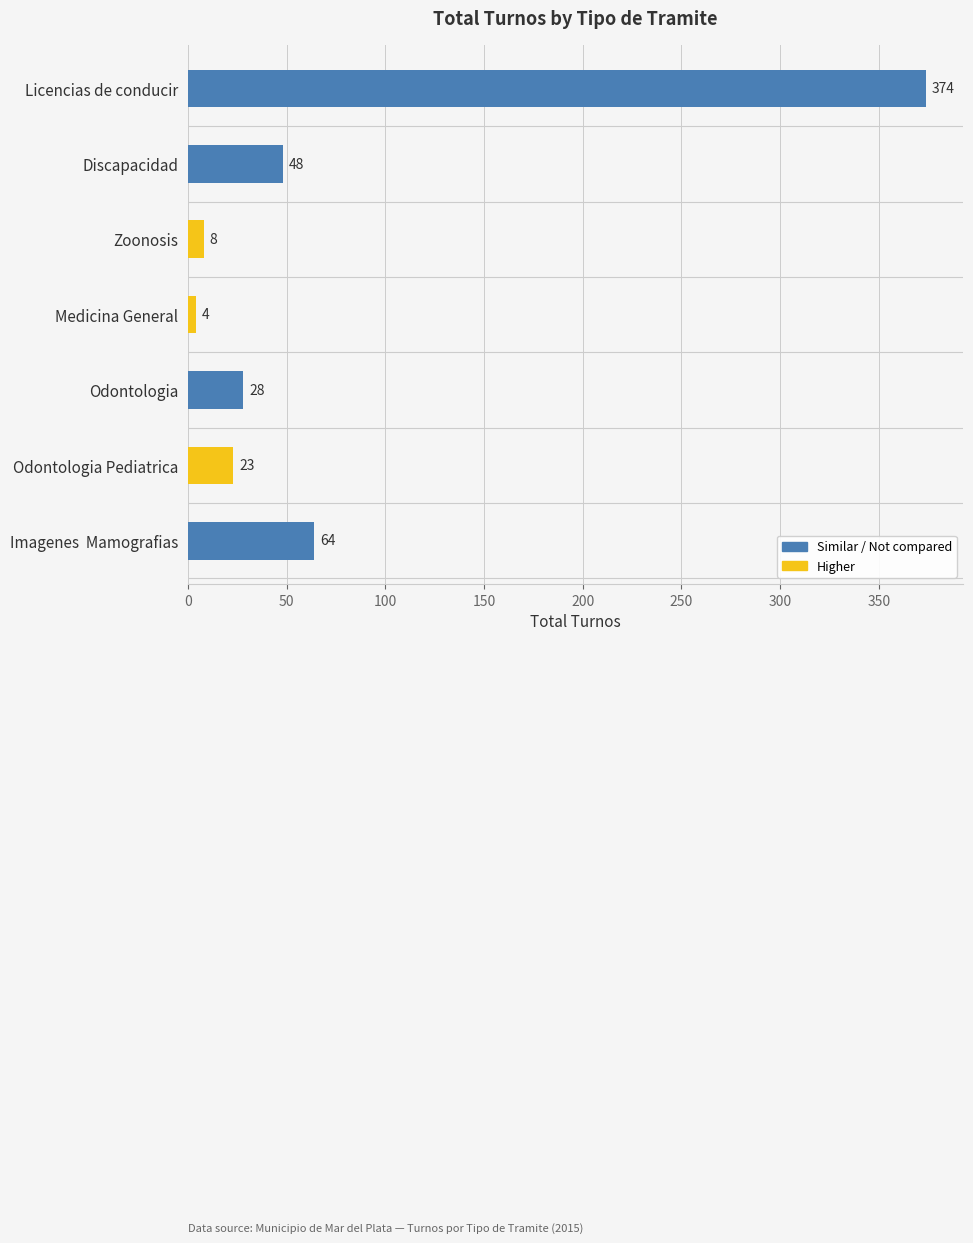

Reading top to bottom, what are all the values shown in this chart?

Licencias de conducir=374	Discapacidad=48	Zoonosis=8	Medicina General=4	Odontologia=28	Odontologia Pediatrica=23	Imagenes  Mamografias=64